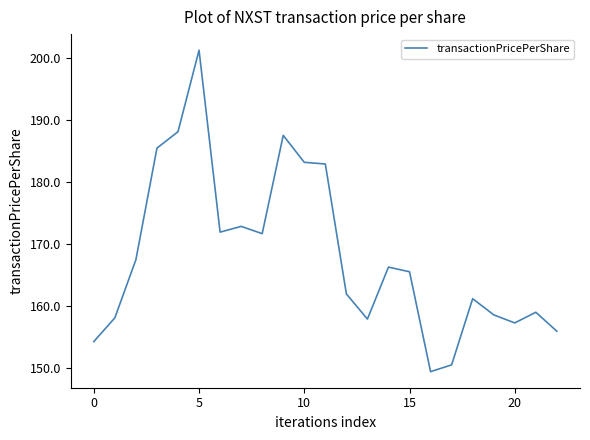

Does the chart display data point markers on the line(s)?

No